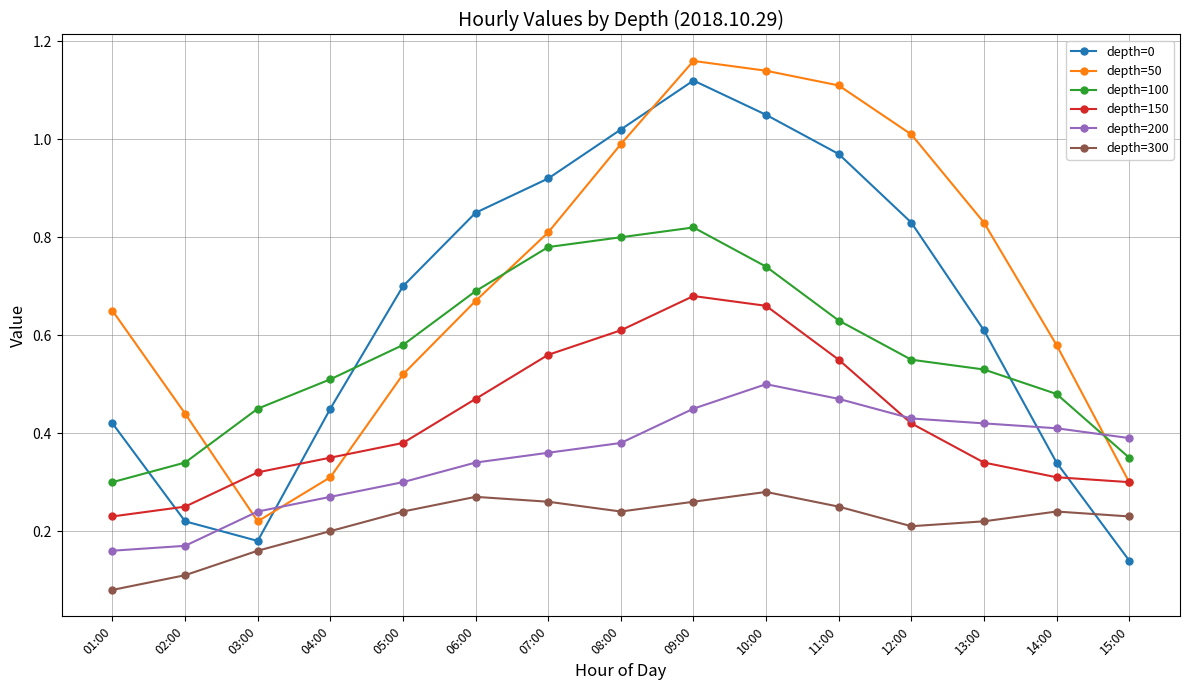

What is the label of the 13th point from the left?

13:00